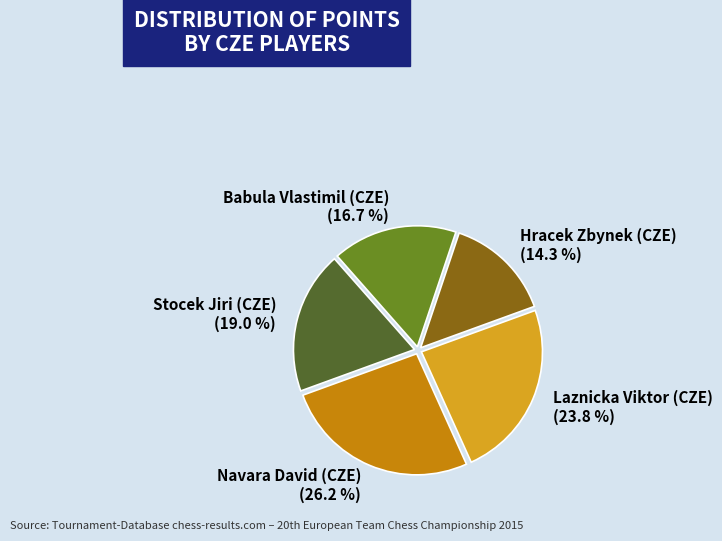

What percentage do Hracek Zbynek (CZE) and Stocek Jiri (CZE) together represent?

33.3%